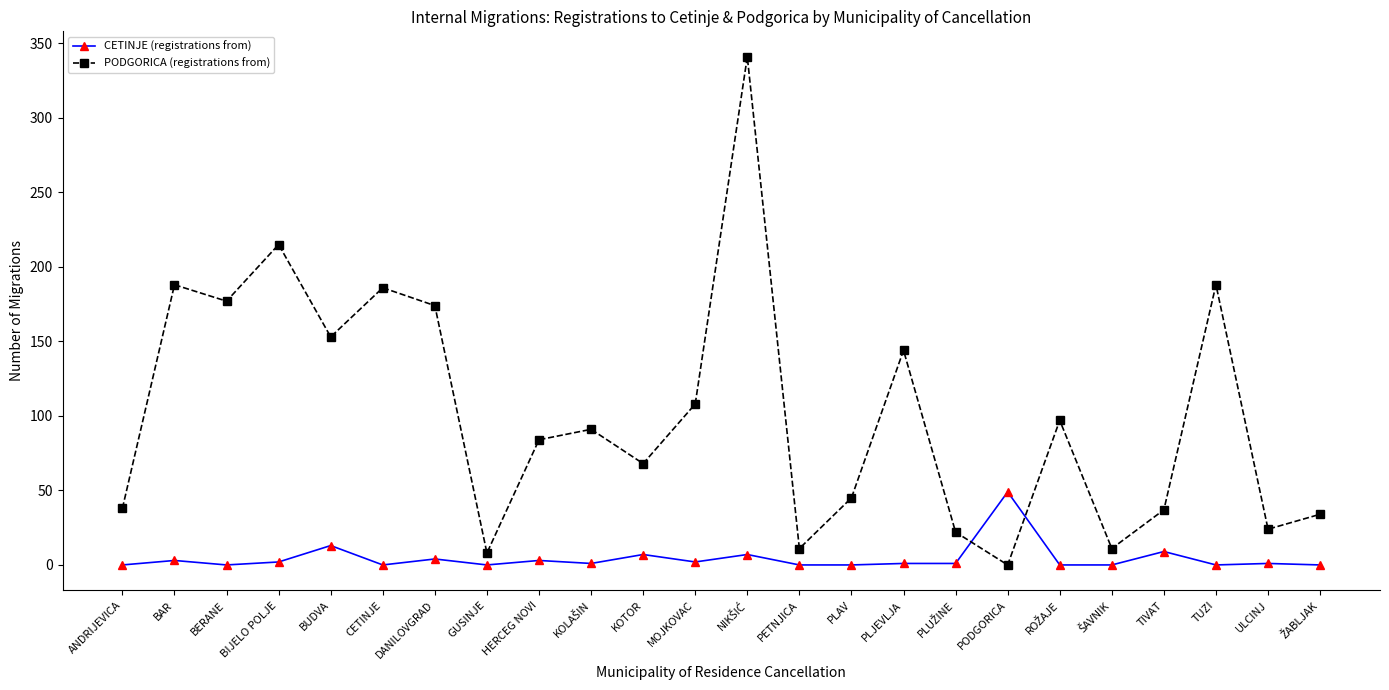

How many values in PODGORICA (registrations from) are above zero?

23